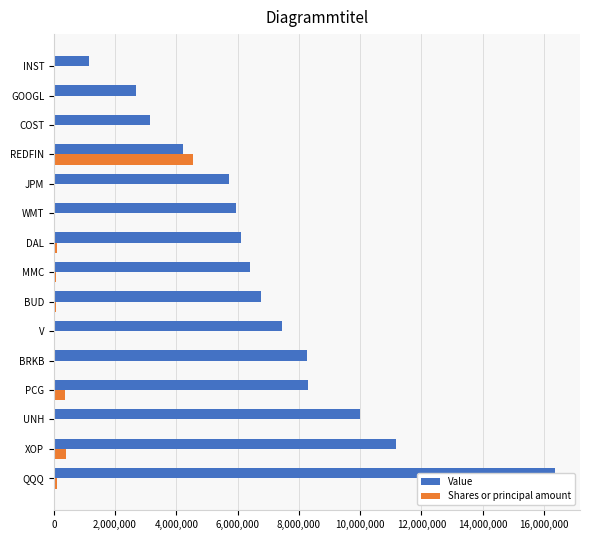

How many data points does each series have?

15